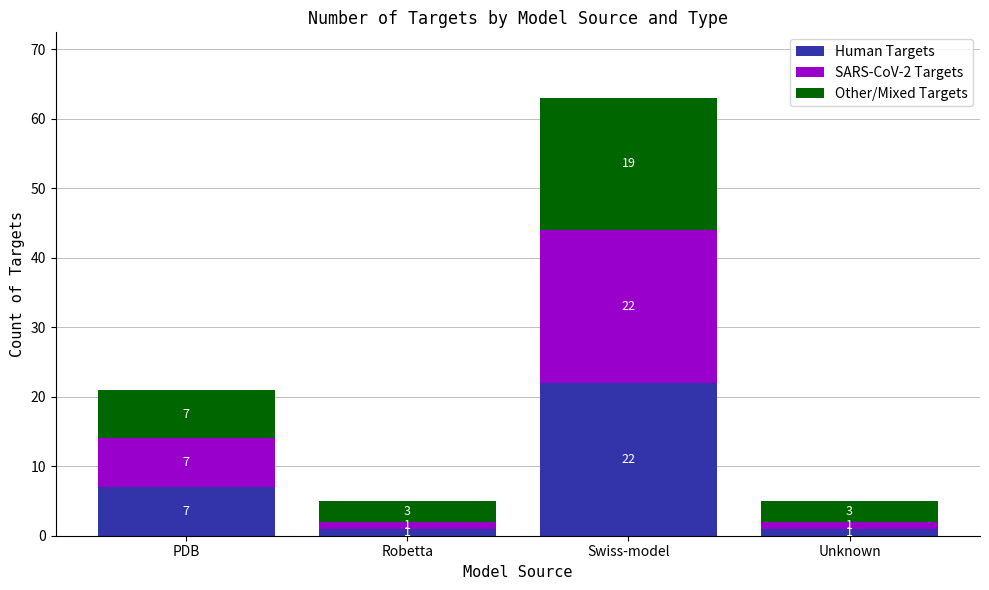

Count the Human Targets values in the range 1 to 22.

4